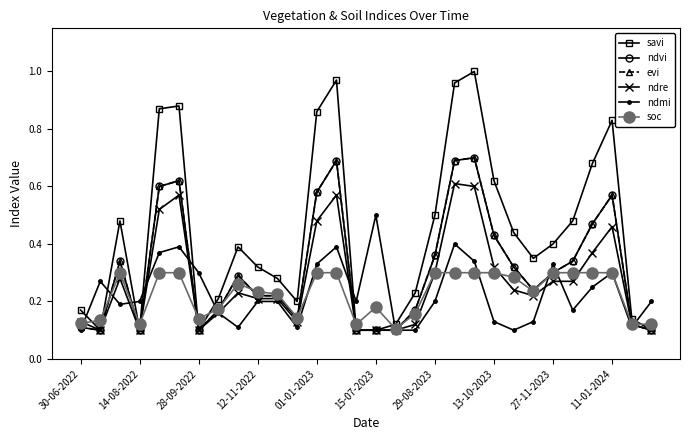

Which series has the largest total across all categories?

savi